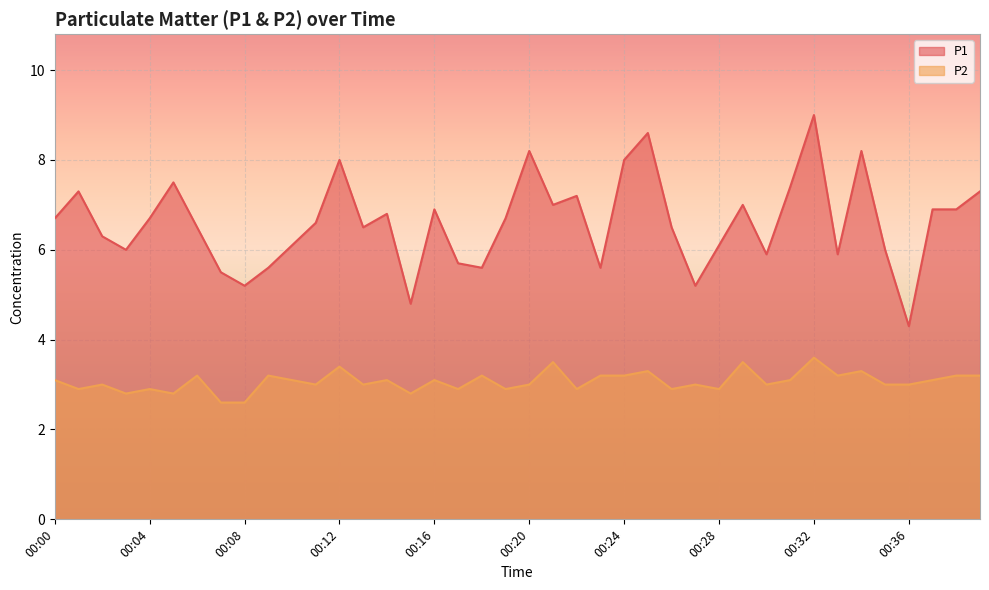

How many data points does each series have?

40